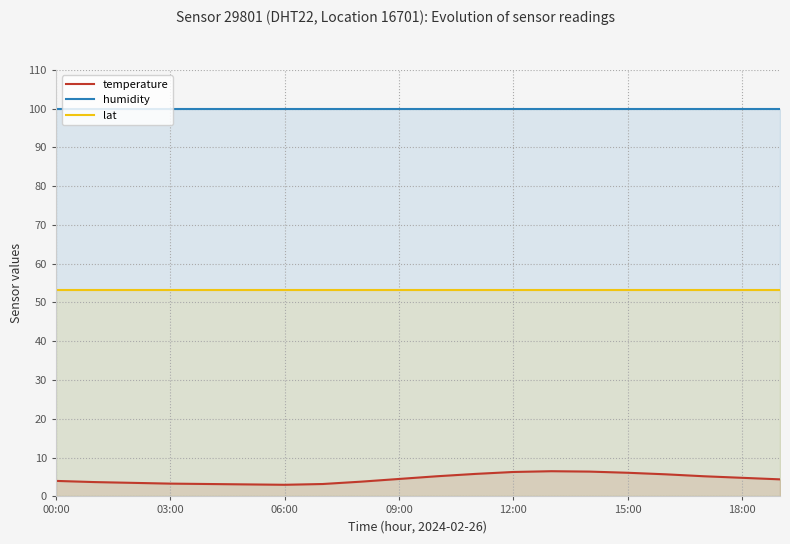

Rank the series by their average value, from lowest to highest.

temperature, lat, humidity